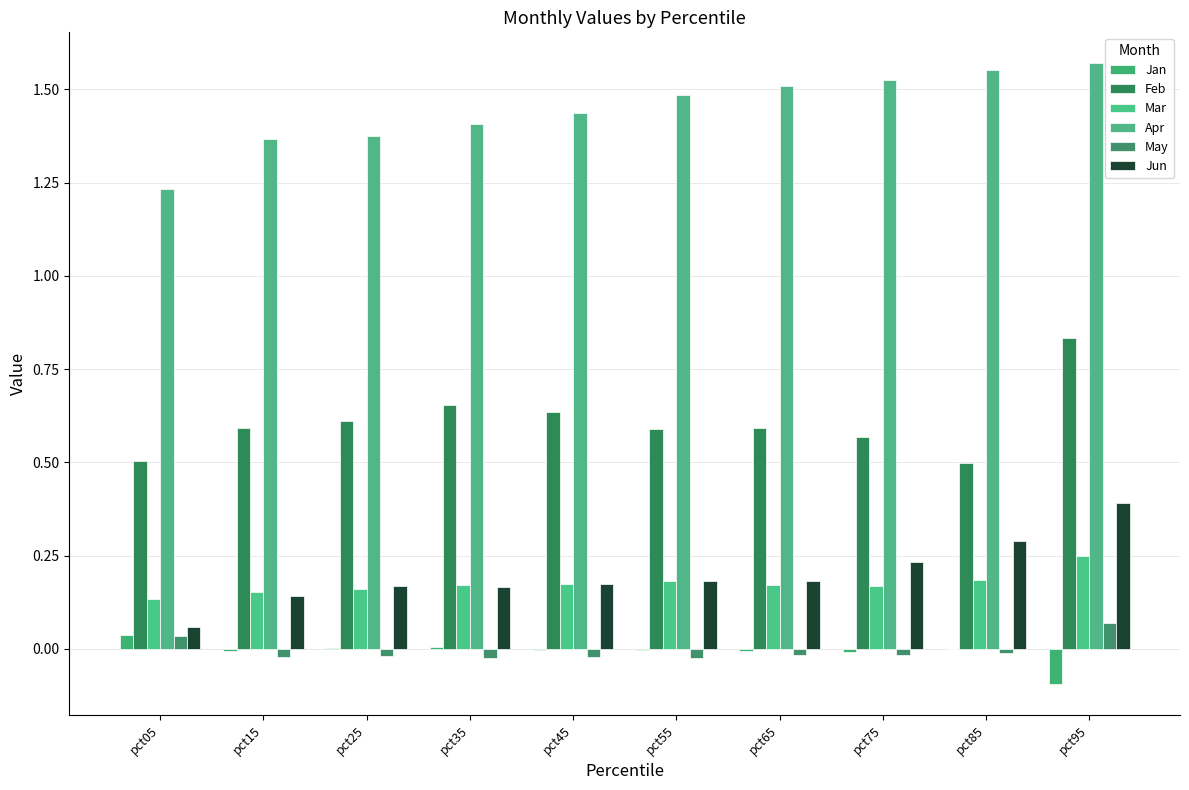

What is the average value of the Feb series?

0.6